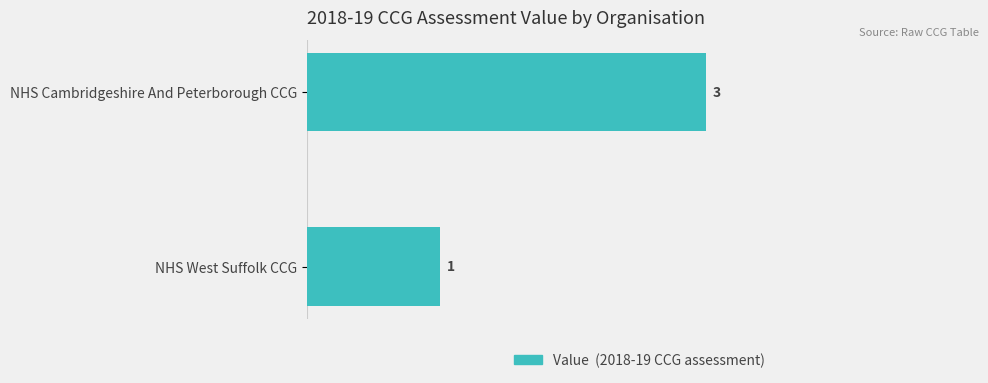

What is the change in value from NHS West Suffolk CCG to NHS Cambridgeshire And Peterborough CCG?

+2